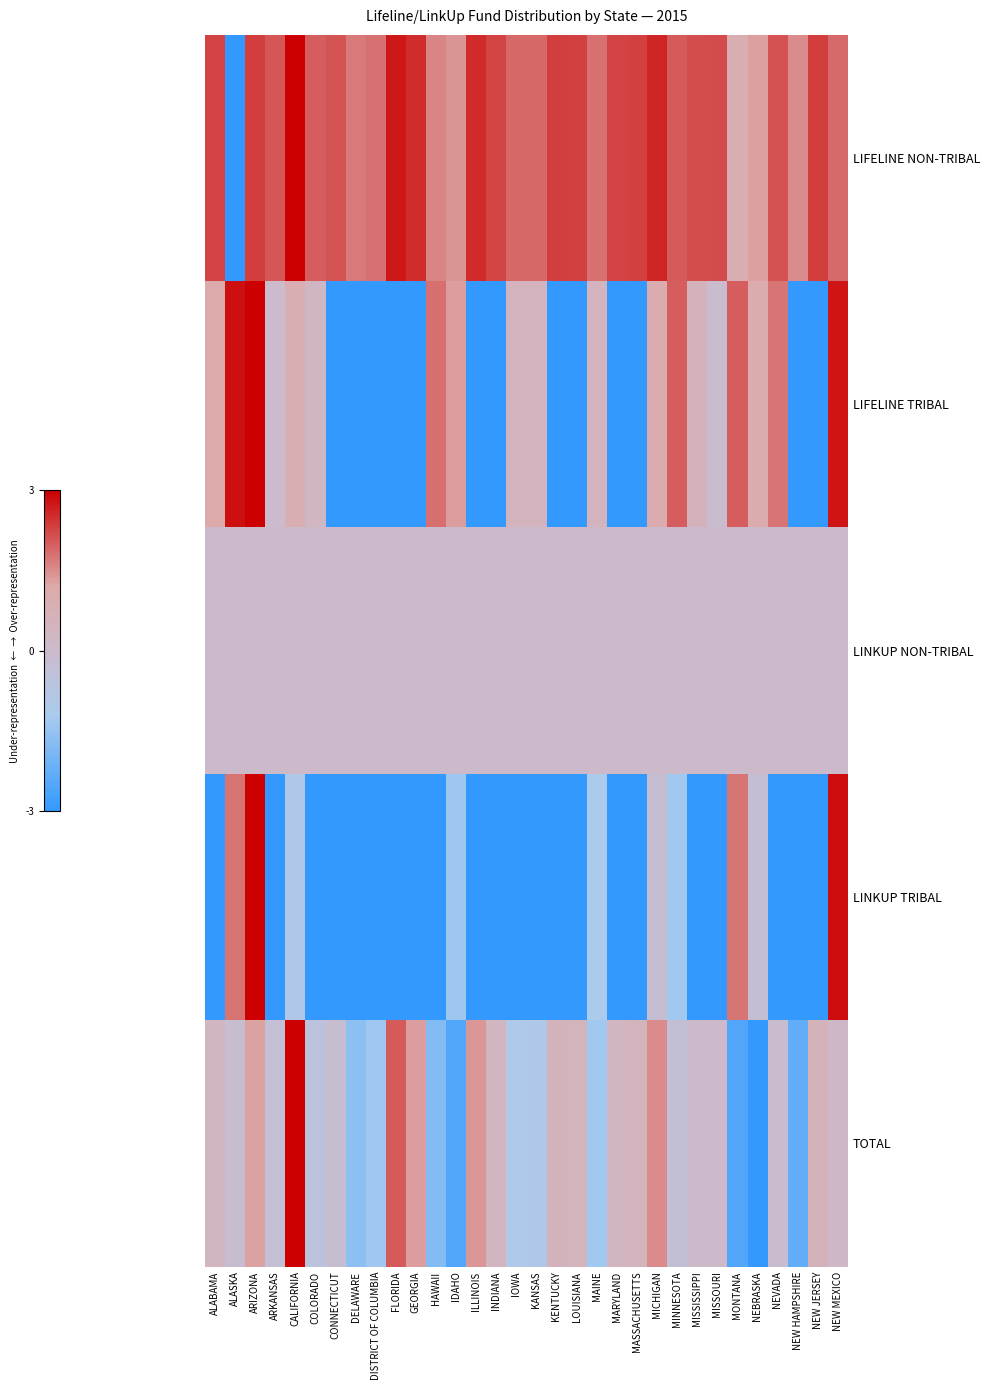

How many series are shown in this chart?

5